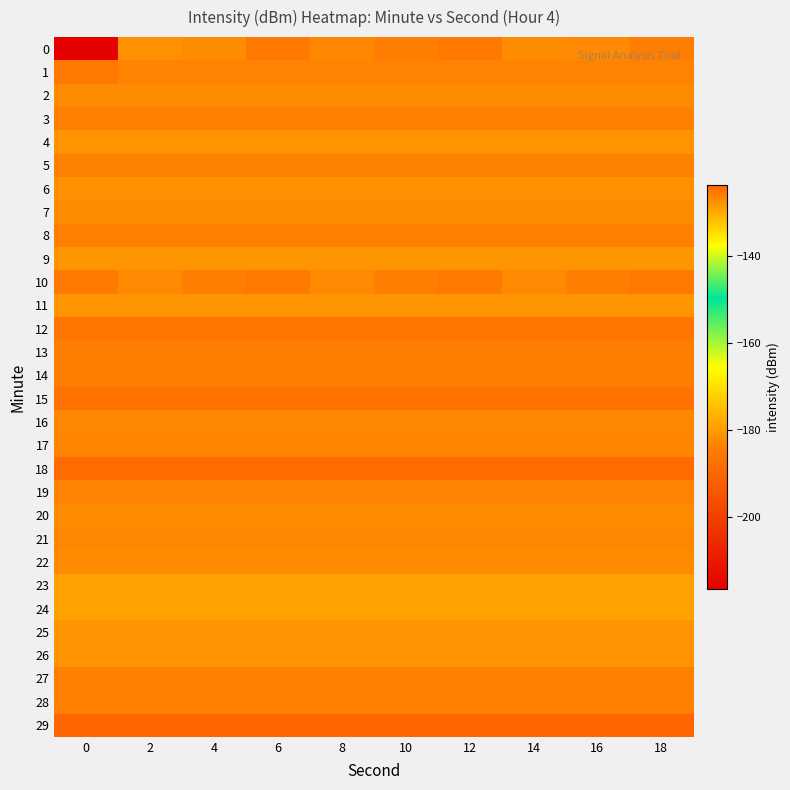

Reading right to left, extract all data points from this chart.

0: 18=-126.1	16=-127.2	14=-127.4	12=-125.8	10=-126.1	8=-126.9	6=-125.8	4=-127.3	2=-127.9	0=-216.3
1: 18=-126.6	16=-126.6	14=-126.6	12=-126.6	10=-126.6	8=-126.6	6=-126.6	4=-126.6	2=-126.6	0=-125.6
2: 18=-127.4	16=-127.4	14=-127.4	12=-127.4	10=-127.4	8=-127.4	6=-127.4	4=-127.4	2=-127.4	0=-127.4
3: 18=-126.2	16=-126.2	14=-126.2	12=-126.2	10=-126.2	8=-126.2	6=-126.2	4=-126.2	2=-126.2	0=-126.2
4: 18=-128.0	16=-128.0	14=-128.0	12=-128.0	10=-128.0	8=-128.0	6=-128.0	4=-128.0	2=-128.0	0=-128.0
5: 18=-126.4	16=-126.4	14=-126.4	12=-126.4	10=-126.4	8=-126.4	6=-126.4	4=-126.4	2=-126.4	0=-126.4
6: 18=-127.8	16=-127.8	14=-127.8	12=-127.8	10=-127.8	8=-127.8	6=-127.8	4=-127.8	2=-127.8	0=-127.8
7: 18=-127.4	16=-127.4	14=-127.4	12=-127.4	10=-127.4	8=-127.4	6=-127.4	4=-127.4	2=-127.4	0=-127.4
8: 18=-126.2	16=-126.2	14=-126.2	12=-126.2	10=-126.2	8=-126.2	6=-126.2	4=-126.2	2=-126.2	0=-126.2
9: 18=-128.3	16=-128.3	14=-128.3	12=-128.3	10=-128.3	8=-128.3	6=-128.3	4=-128.3	2=-128.3	0=-128.3
10: 18=-125.6	16=-126.1	14=-127.2	12=-125.6	10=-126.1	8=-127.2	6=-125.6	4=-126.1	2=-127.2	0=-125.6
11: 18=-128.2	16=-128.2	14=-128.2	12=-128.2	10=-128.2	8=-128.2	6=-128.2	4=-128.2	2=-128.2	0=-128.2
12: 18=-125.4	16=-125.4	14=-125.4	12=-125.4	10=-125.4	8=-125.4	6=-125.4	4=-125.4	2=-125.4	0=-125.4
13: 18=-126.1	16=-126.1	14=-126.1	12=-126.1	10=-126.1	8=-126.1	6=-126.1	4=-126.1	2=-126.1	0=-126.1
14: 18=-126.0	16=-126.0	14=-126.0	12=-126.0	10=-126.0	8=-126.0	6=-126.0	4=-126.0	2=-126.0	0=-126.0
15: 18=-124.9	16=-124.9	14=-124.9	12=-124.9	10=-124.9	8=-124.9	6=-124.9	4=-124.9	2=-124.9	0=-124.9
16: 18=-126.9	16=-126.9	14=-126.9	12=-126.9	10=-126.9	8=-126.9	6=-126.9	4=-126.9	2=-126.9	0=-126.9
17: 18=-126.7	16=-126.7	14=-126.7	12=-126.7	10=-126.7	8=-126.7	6=-126.7	4=-126.7	2=-126.7	0=-126.7
18: 18=-124.5	16=-124.5	14=-124.5	12=-124.5	10=-124.5	8=-124.5	6=-124.5	4=-124.5	2=-124.5	0=-124.5
19: 18=-126.6	16=-126.6	14=-126.6	12=-126.6	10=-126.6	8=-126.6	6=-126.6	4=-126.6	2=-126.6	0=-126.6
20: 18=-127.3	16=-127.3	14=-127.3	12=-127.3	10=-127.3	8=-127.3	6=-127.3	4=-127.3	2=-127.3	0=-127.3
21: 18=-127.1	16=-127.1	14=-127.1	12=-127.1	10=-127.1	8=-127.1	6=-127.1	4=-127.1	2=-127.1	0=-127.1
22: 18=-127.4	16=-127.4	14=-127.4	12=-127.4	10=-127.4	8=-127.4	6=-127.4	4=-127.4	2=-127.4	0=-127.4
23: 18=-129.3	16=-129.3	14=-129.3	12=-129.3	10=-129.3	8=-129.3	6=-129.3	4=-129.3	2=-129.3	0=-129.3
24: 18=-129.3	16=-129.3	14=-129.3	12=-129.3	10=-129.3	8=-129.3	6=-129.3	4=-129.3	2=-129.3	0=-129.3
25: 18=-128.0	16=-128.0	14=-128.0	12=-128.0	10=-128.0	8=-128.0	6=-128.0	4=-128.0	2=-128.0	0=-128.0
26: 18=-128.1	16=-128.1	14=-128.1	12=-128.1	10=-128.1	8=-128.1	6=-128.1	4=-128.1	2=-128.1	0=-128.1
27: 18=-126.2	16=-126.2	14=-126.2	12=-126.2	10=-126.2	8=-126.2	6=-126.2	4=-126.2	2=-126.2	0=-126.2
28: 18=-126.3	16=-126.3	14=-126.3	12=-126.3	10=-126.3	8=-126.3	6=-126.3	4=-126.3	2=-126.3	0=-126.3
29: 18=-123.8	16=-123.8	14=-123.8	12=-123.8	10=-123.8	8=-123.8	6=-123.8	4=-123.8	2=-123.8	0=-123.8